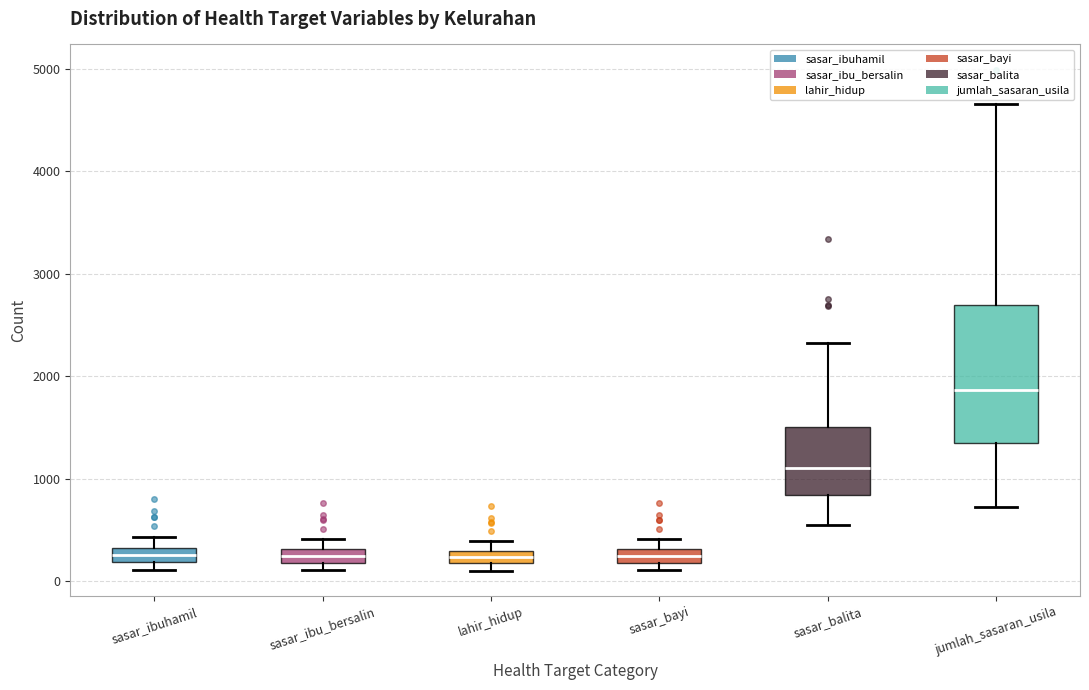

Comparing the boxes themselves (not the whiskers), which one is the tallest?

jumlah_sasaran_usila